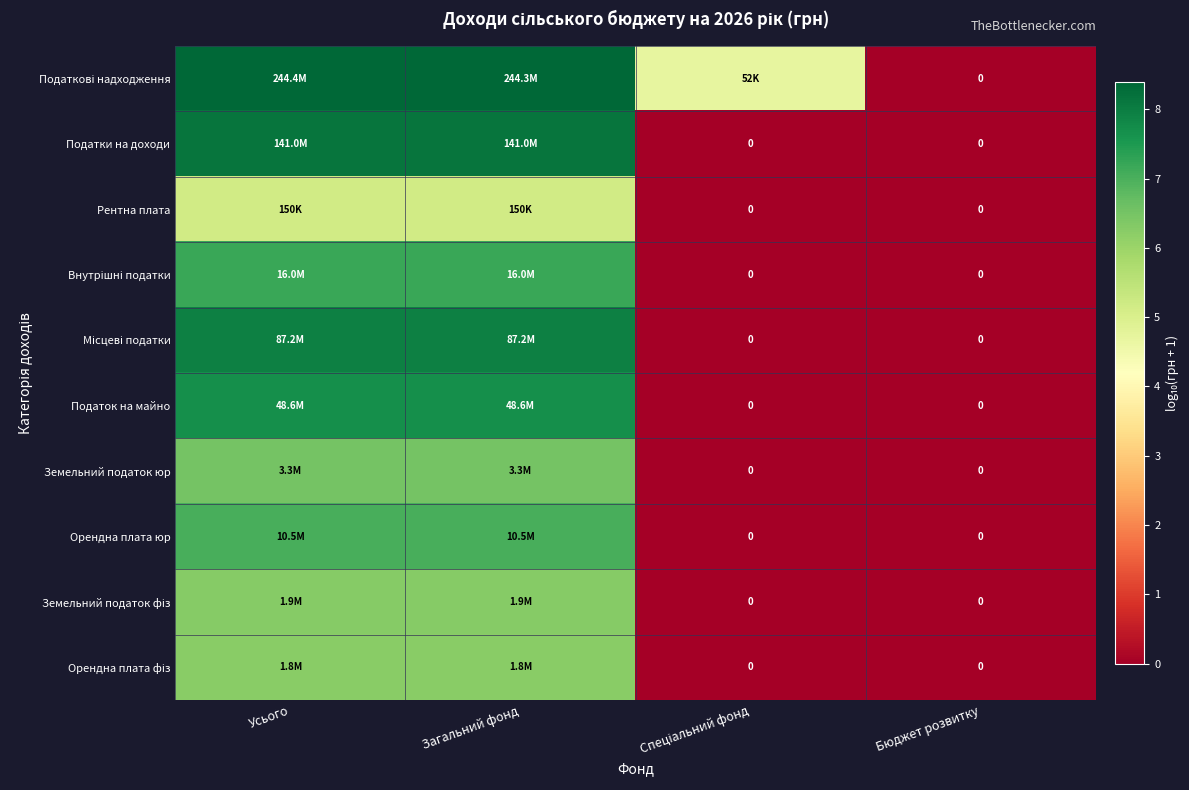

At how many categories does at least one series exceed 6?

2